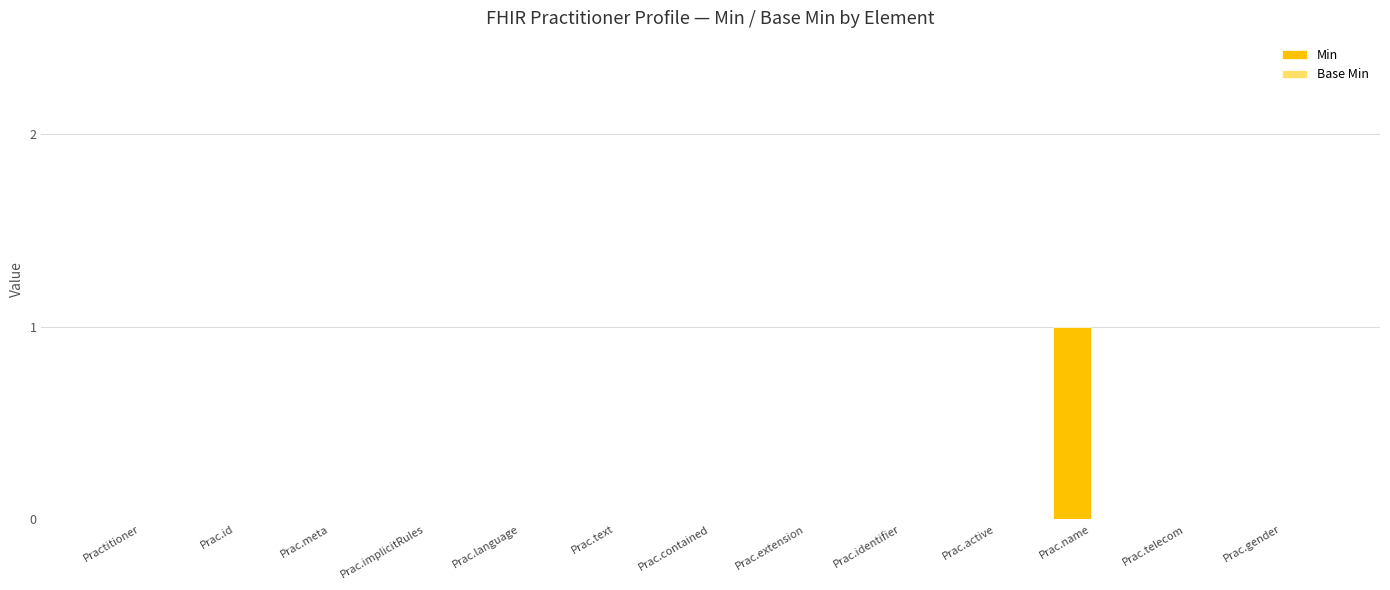

Is it true that the value at Prac.contained is 0?

True